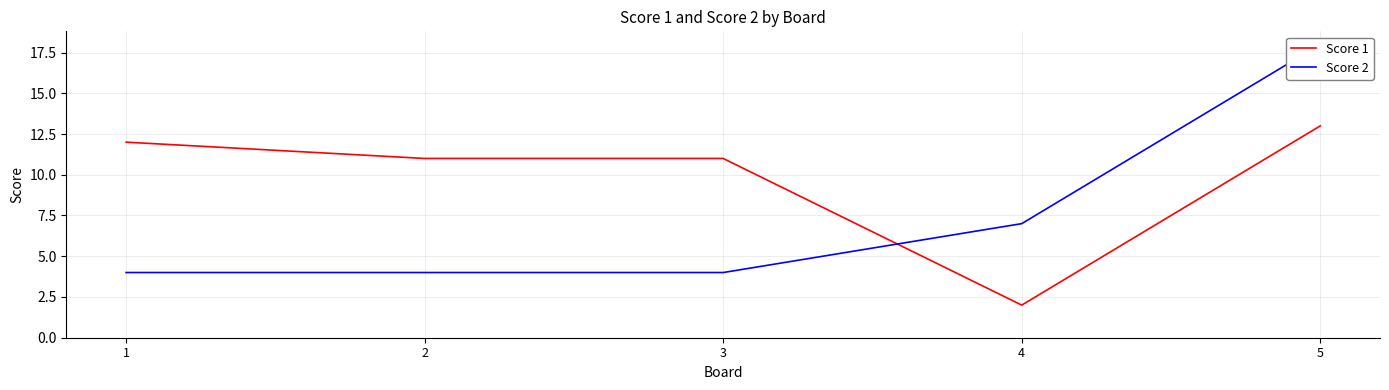

Which series has the largest range (max minus min)?

Score 2